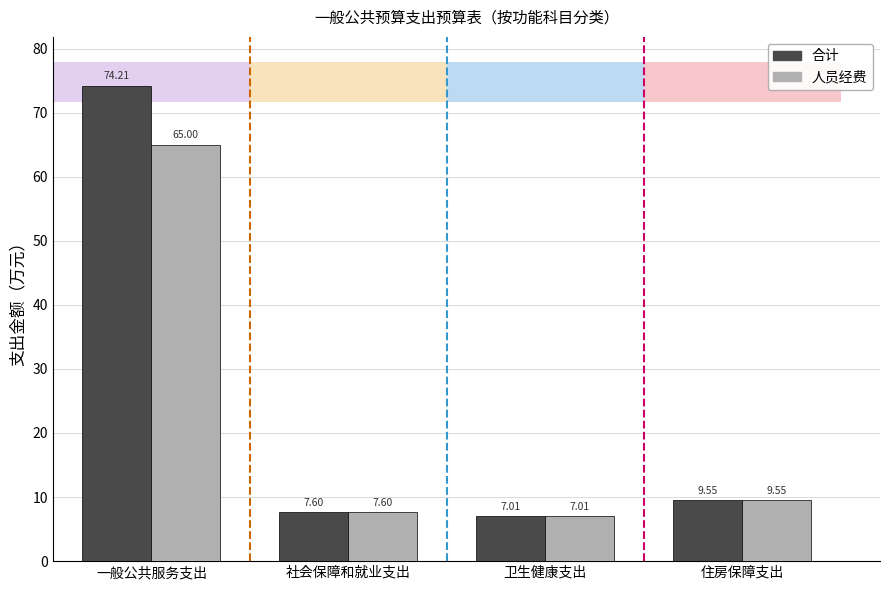

Between 一般公共服务支出 and 社会保障和就业支出, which series saw the biggest shift?

合计